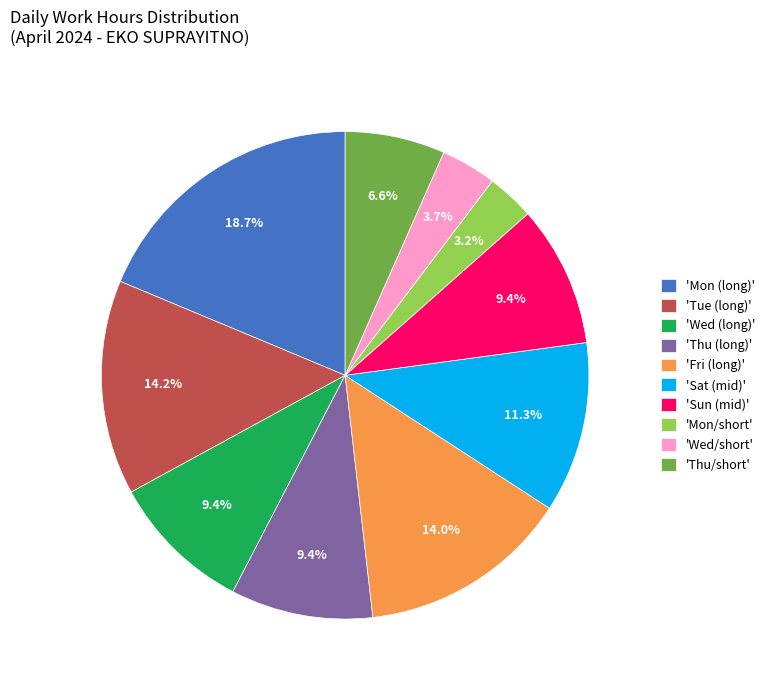

How many segments does this pie chart have?

10